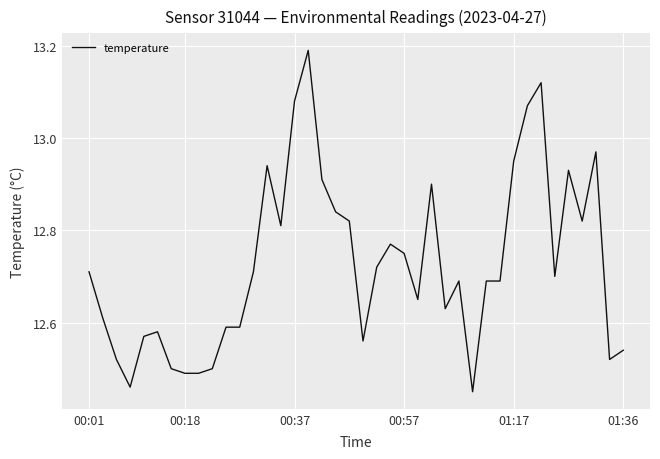

How many lines are shown in the chart?

1